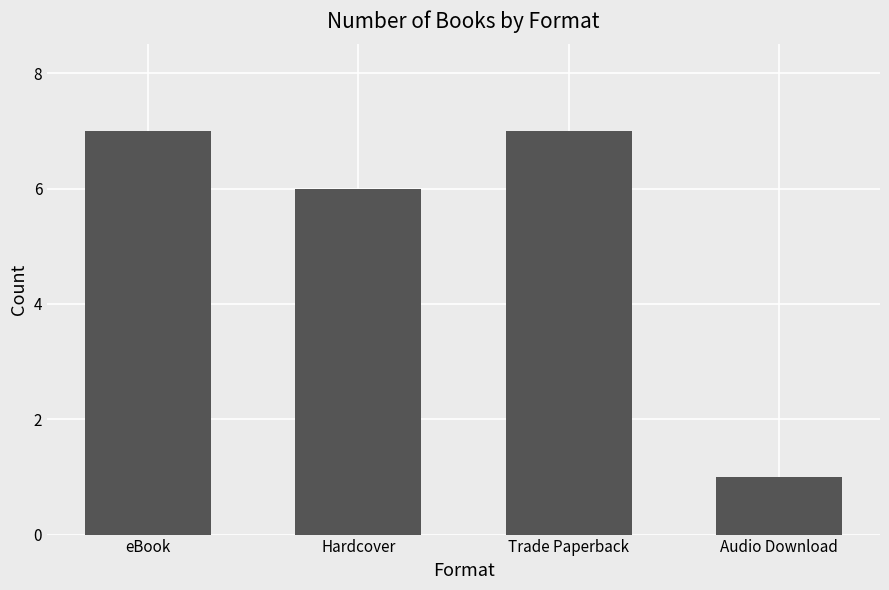

What is the smallest value displayed?

1